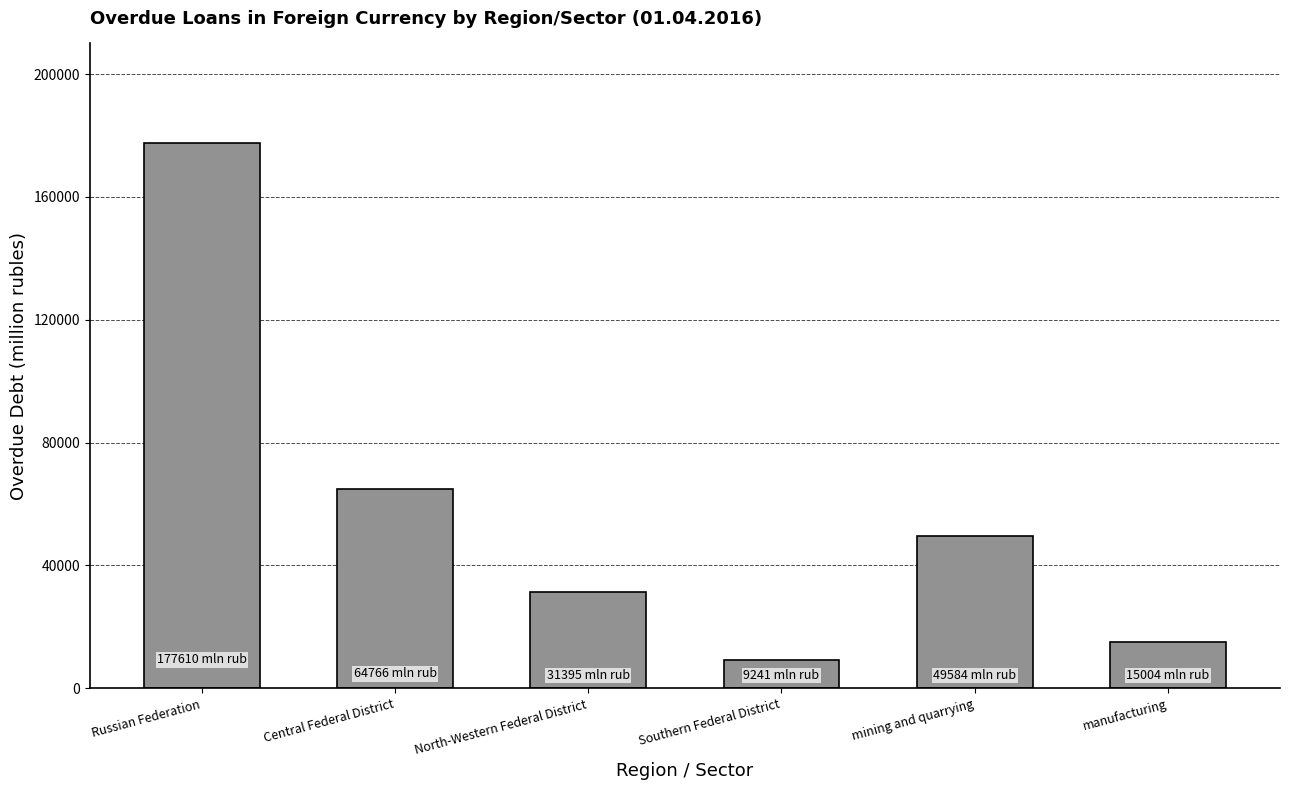

What is the sum of all values?

347600